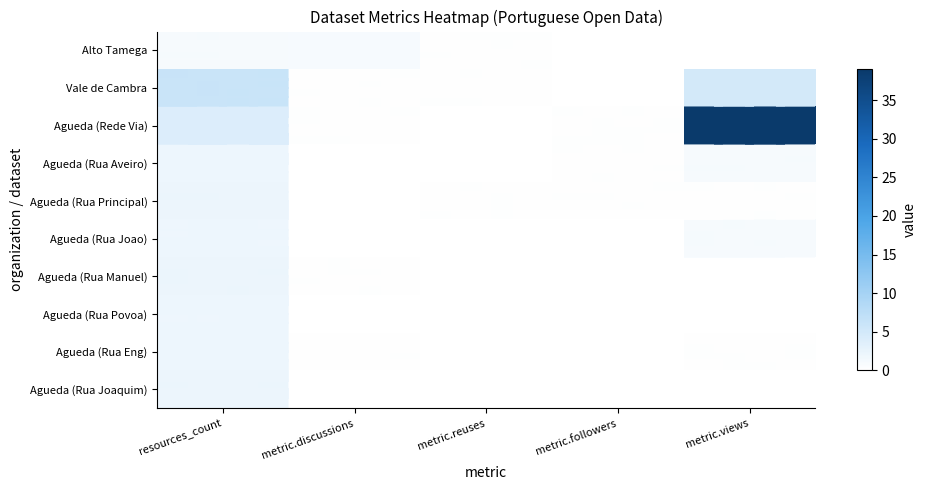

What is the spread (max minus min) of values at resources_count?

5.1